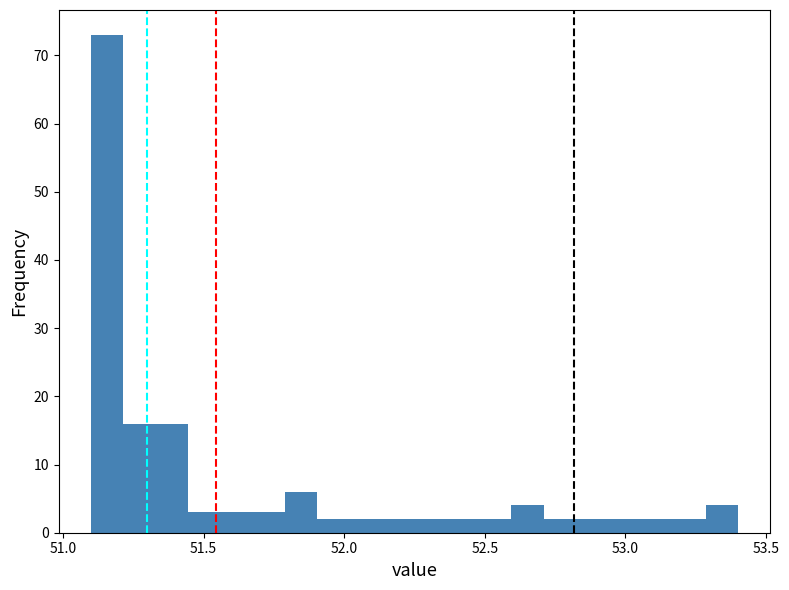

Around what value on the x-axis is the tallest bar? Give the approximate position of its centre, as read against the axis.

51.15